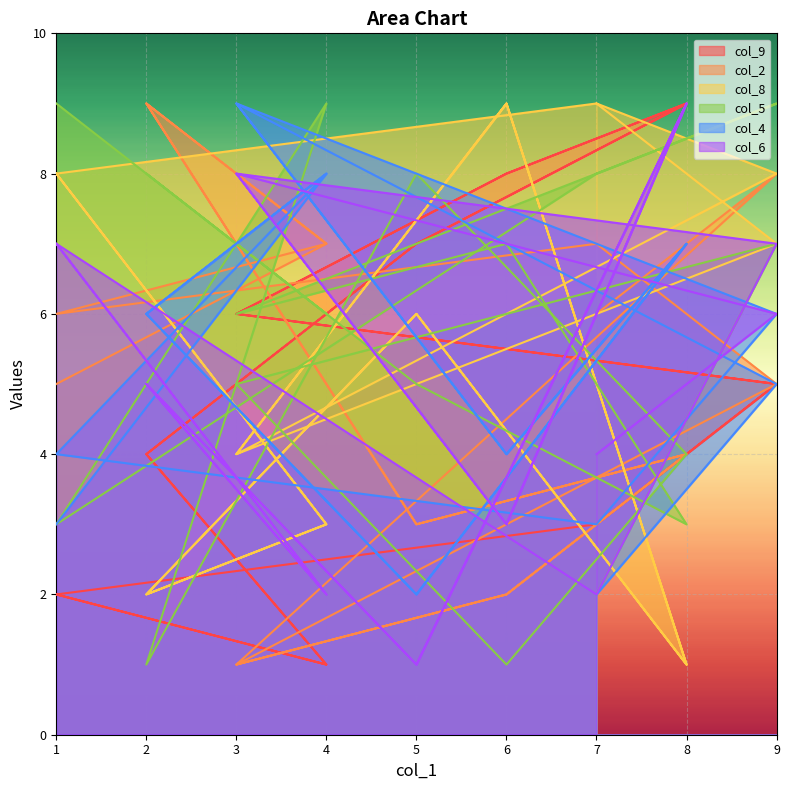

Which series changed the most between 8 and 6?

col_8